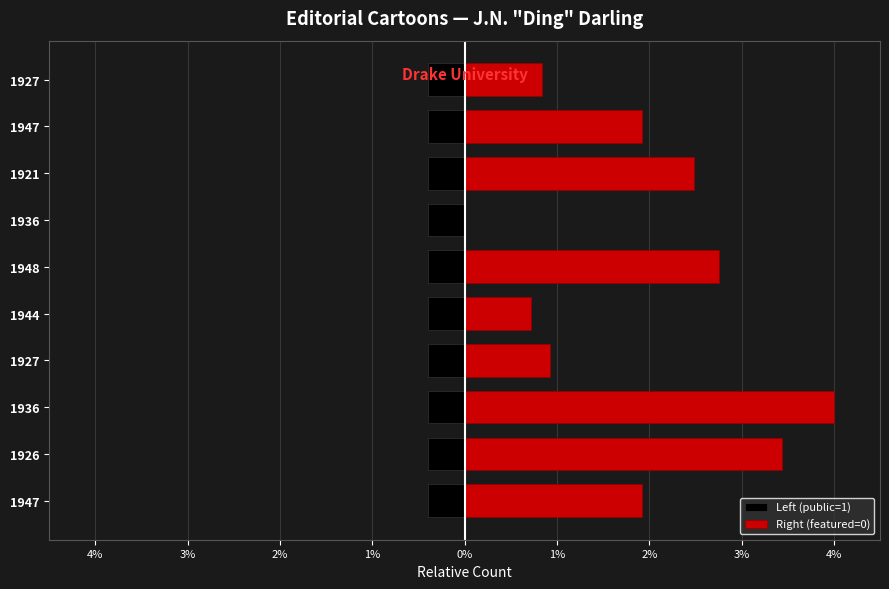

The value of Left (public=1) at 2% is 1.1. True or false?

False